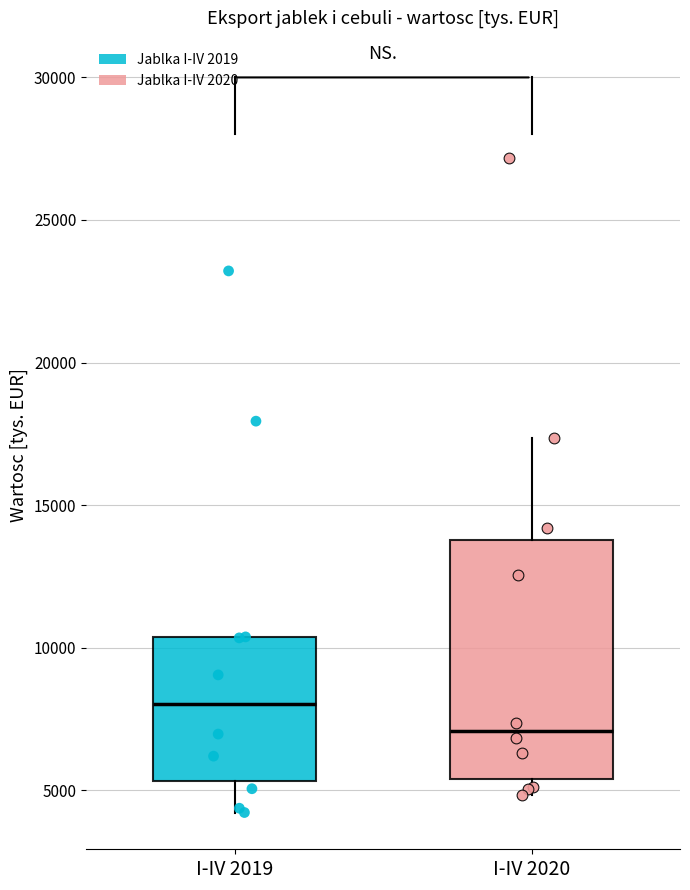

Which box has the lowest median line?

I-IV 2020